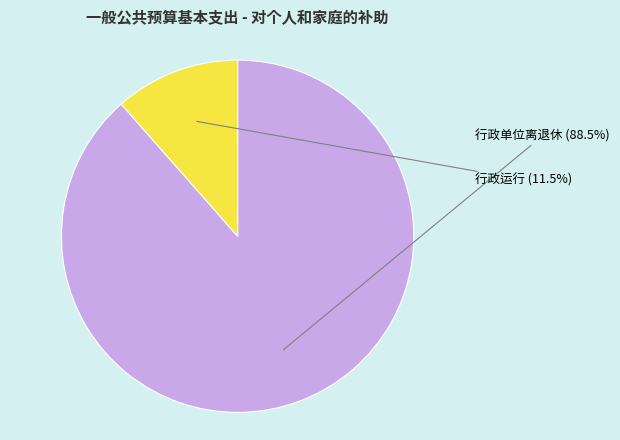

To the nearest percent, what is the difference between the largest and smallest slice percentages?

77%